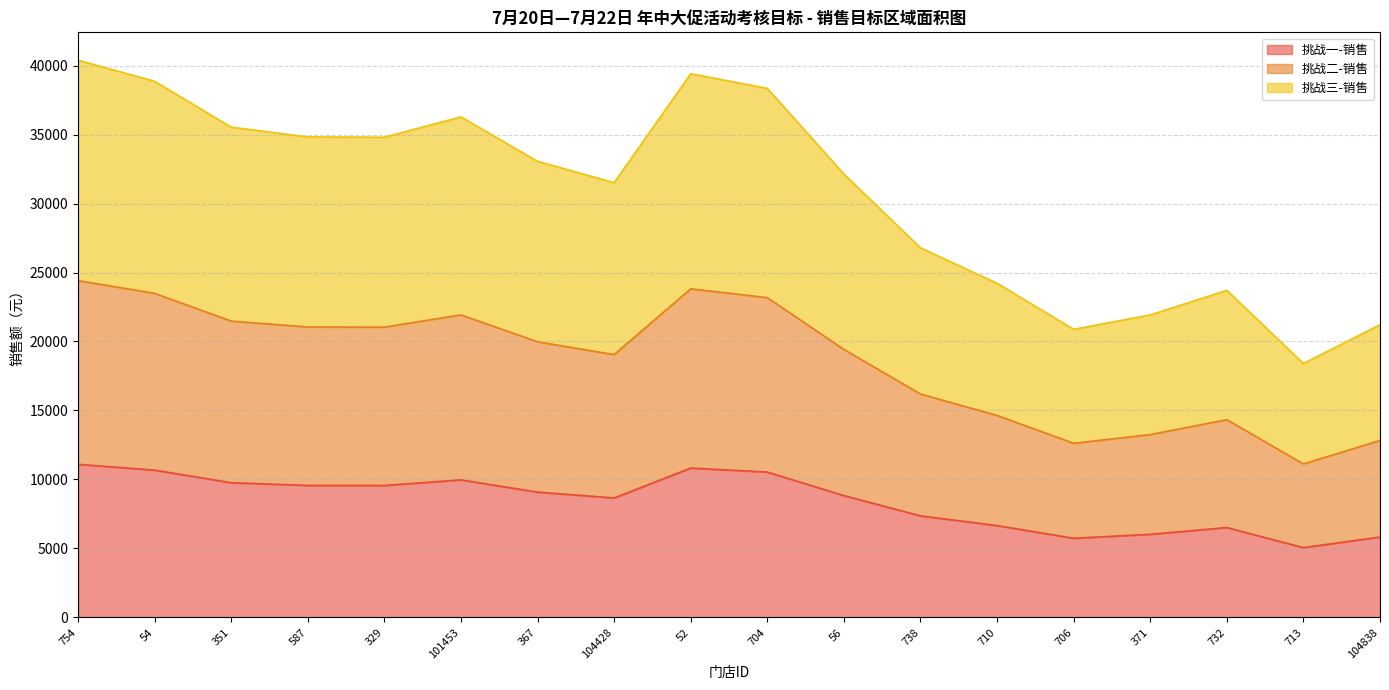

How many series are shown in this chart?

3